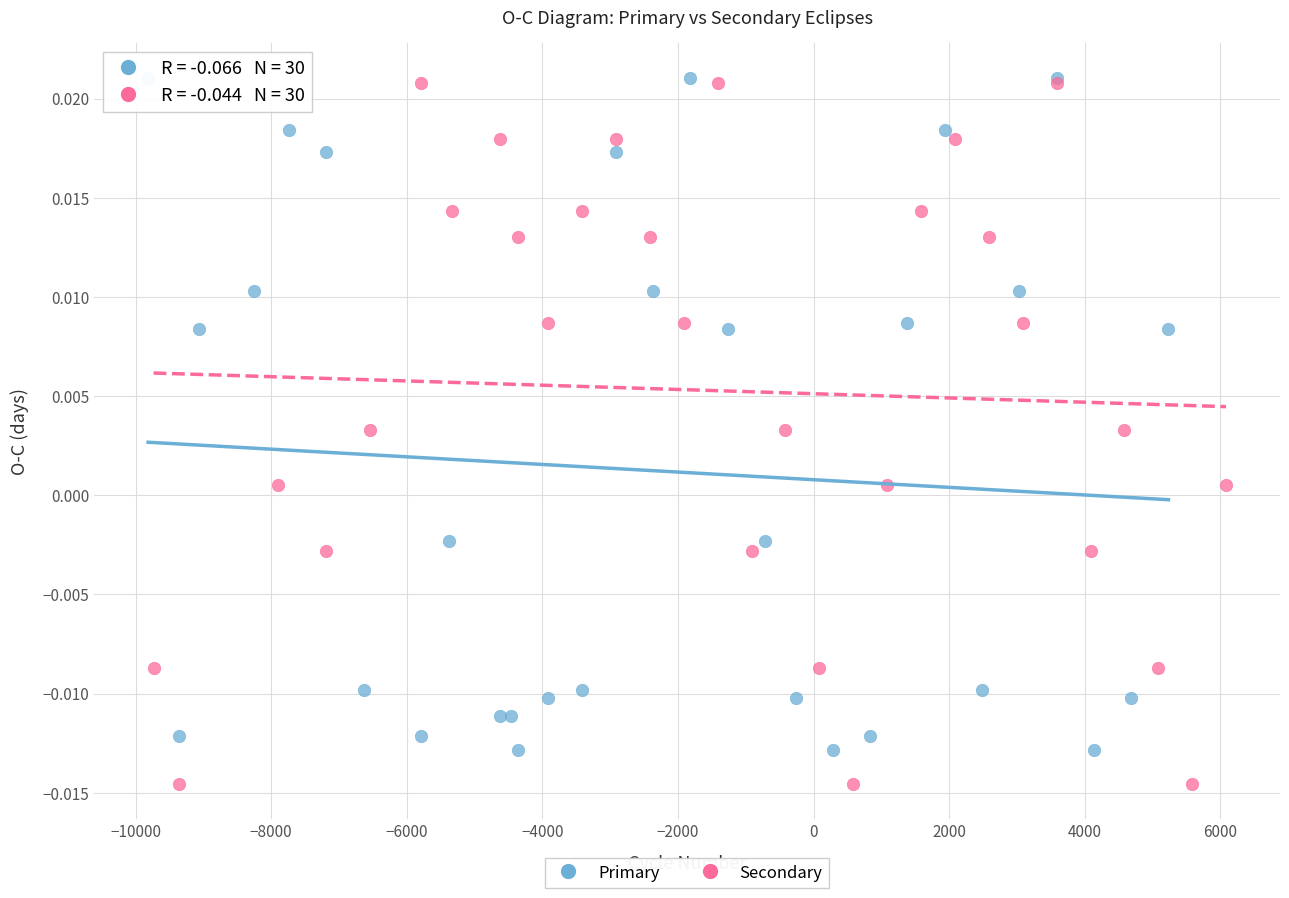

Which series reaches the minimum Y coordinate?

Secondary